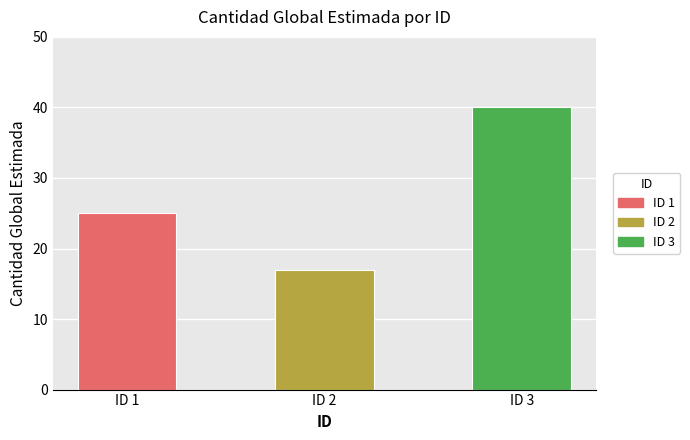

Rank the categories by value from lowest to highest.

ID 2, ID 1, ID 3